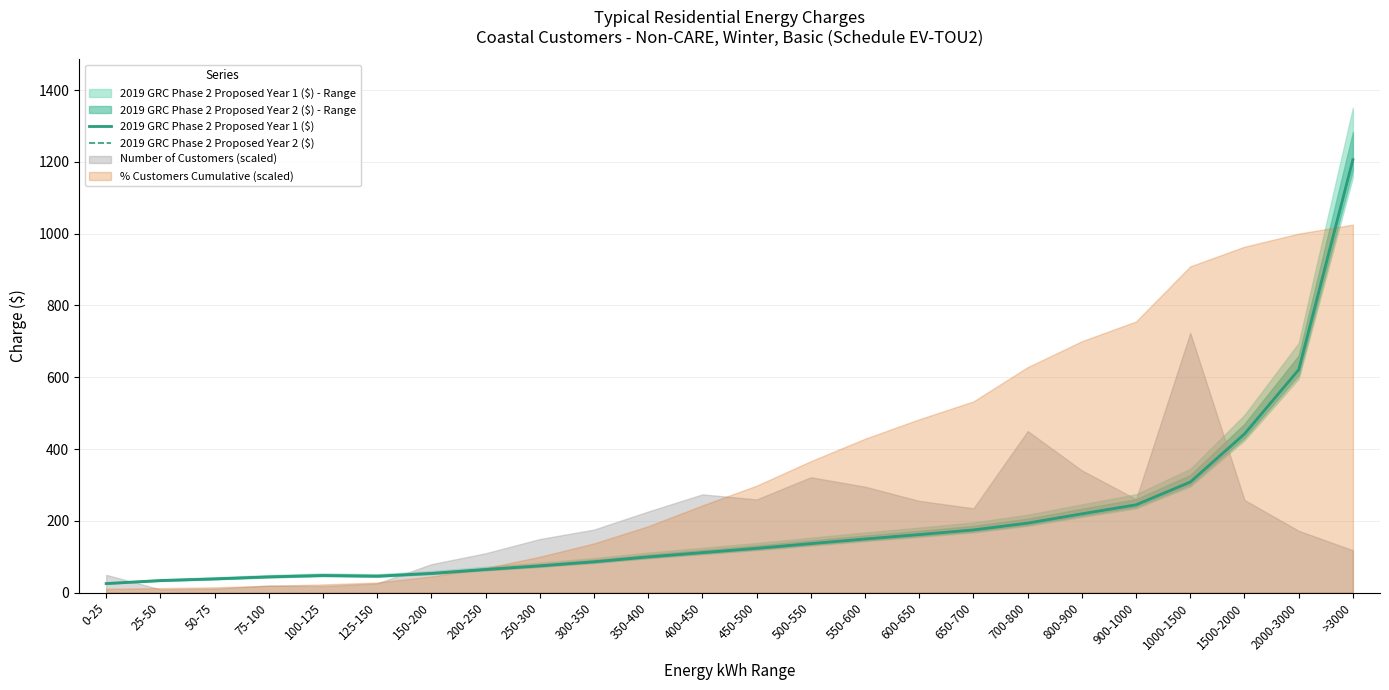

What is the label of the 21st point from the right?

75-100